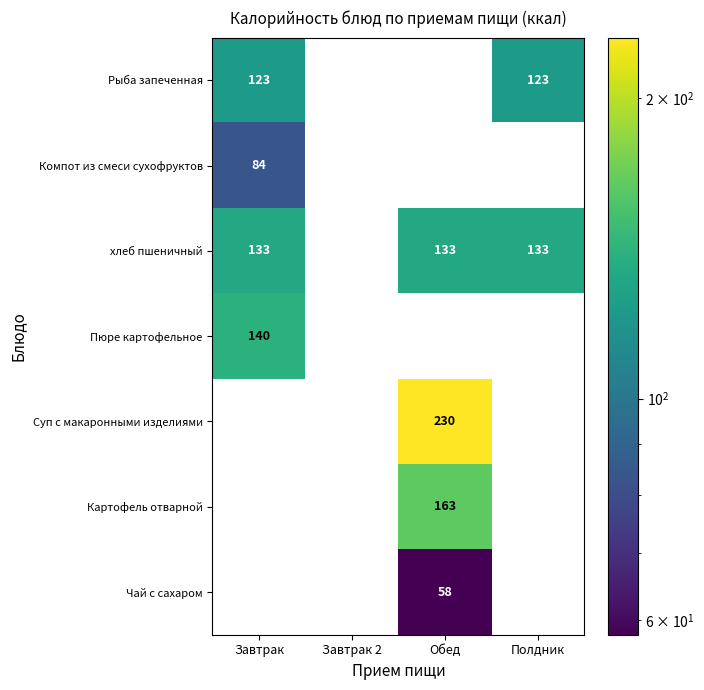

True or false: хлеб пшеничный has a value of 133 at Обед.

True